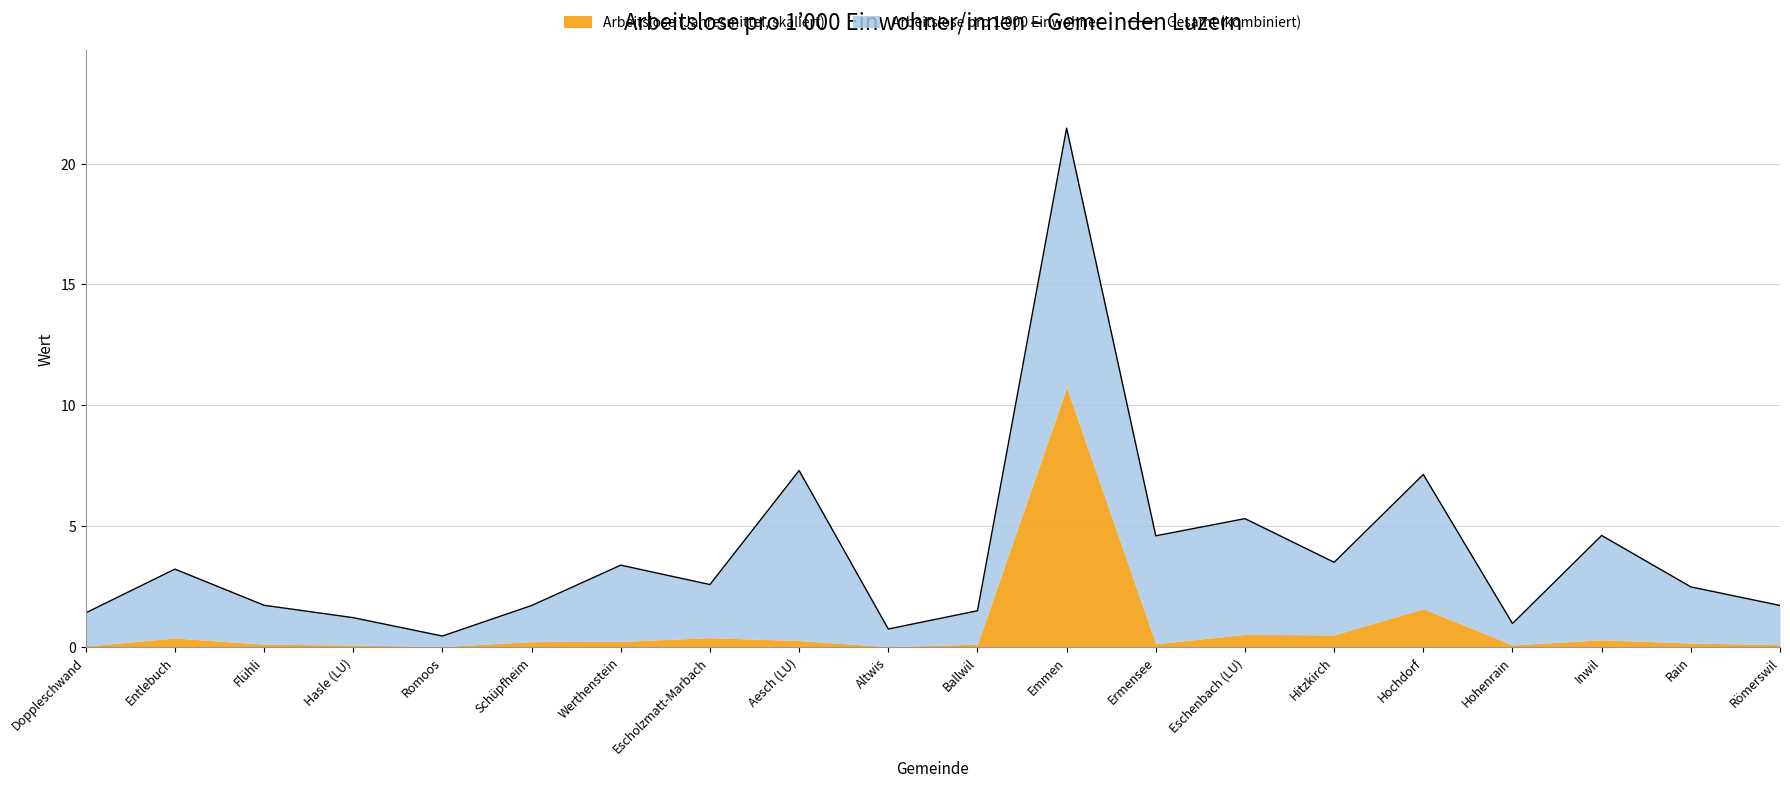

How many data points are less than 2?

9